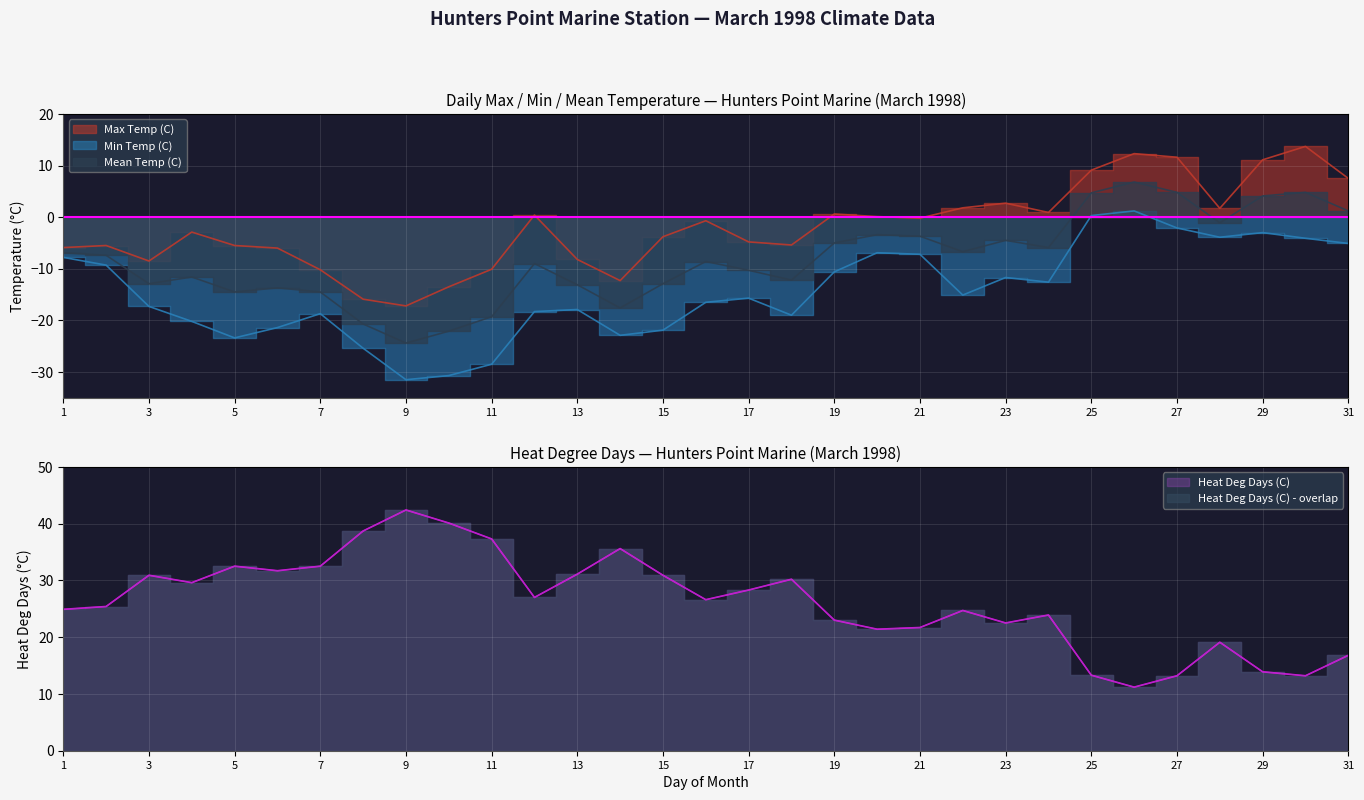

What is the difference between the highest and lowest values at 13?

49.0